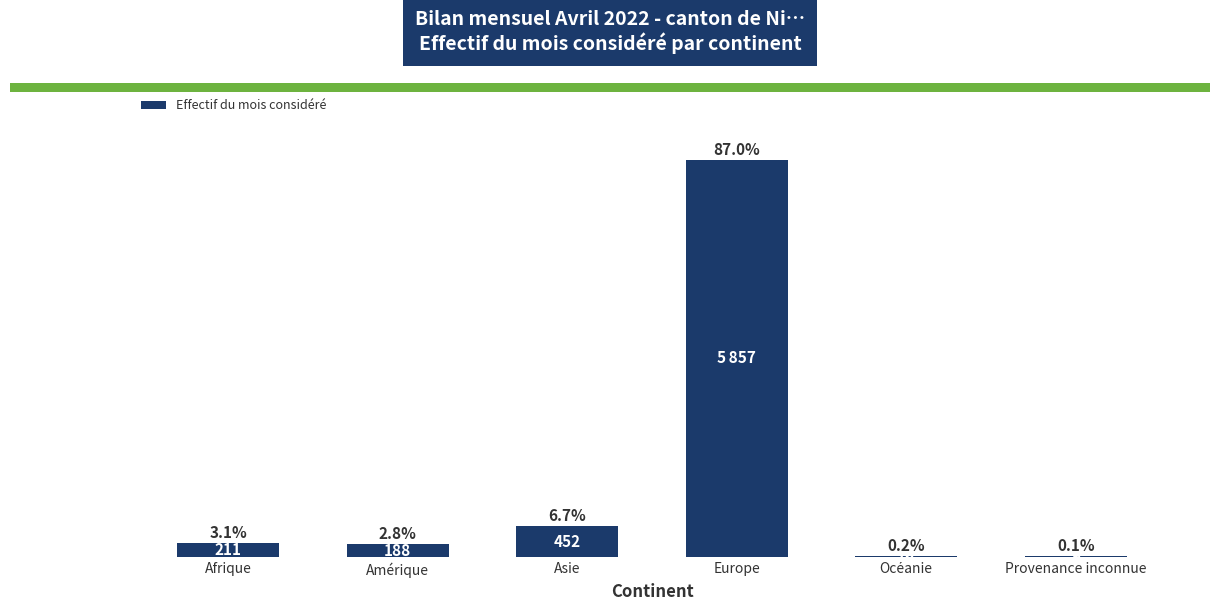

What is the greatest value displayed?

5857